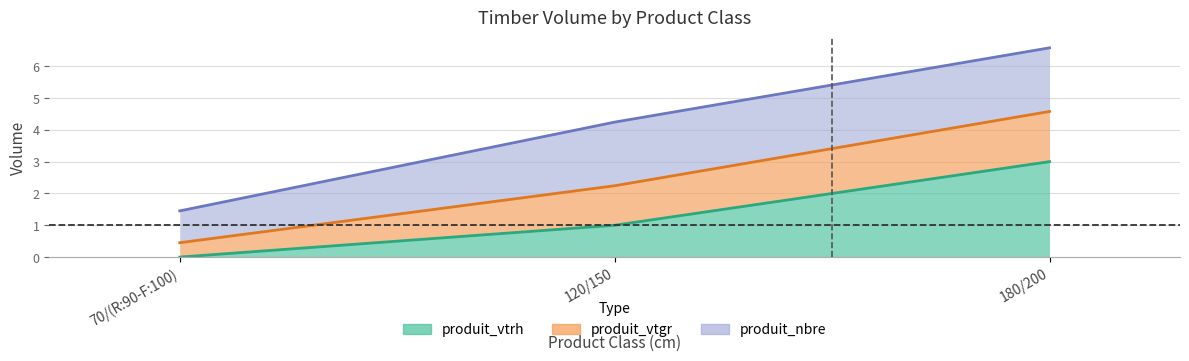

What is the sum of the produit_vtrh values at 120/150 and 70/(R:90-F:100)?

1.0